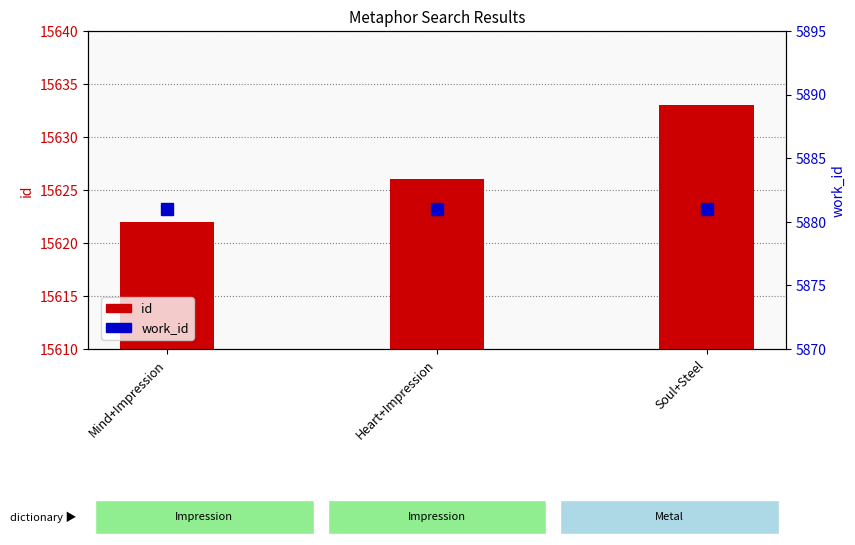

Which has a higher value, Soul+Steel or Mind+Impression?

Soul+Steel